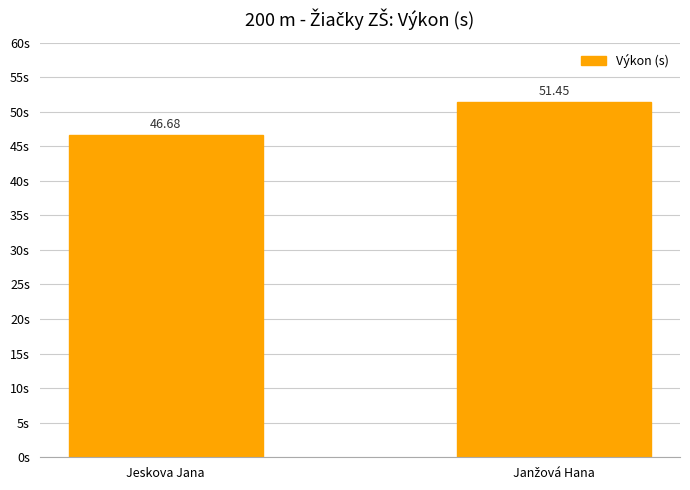

What is the average value?

49.1